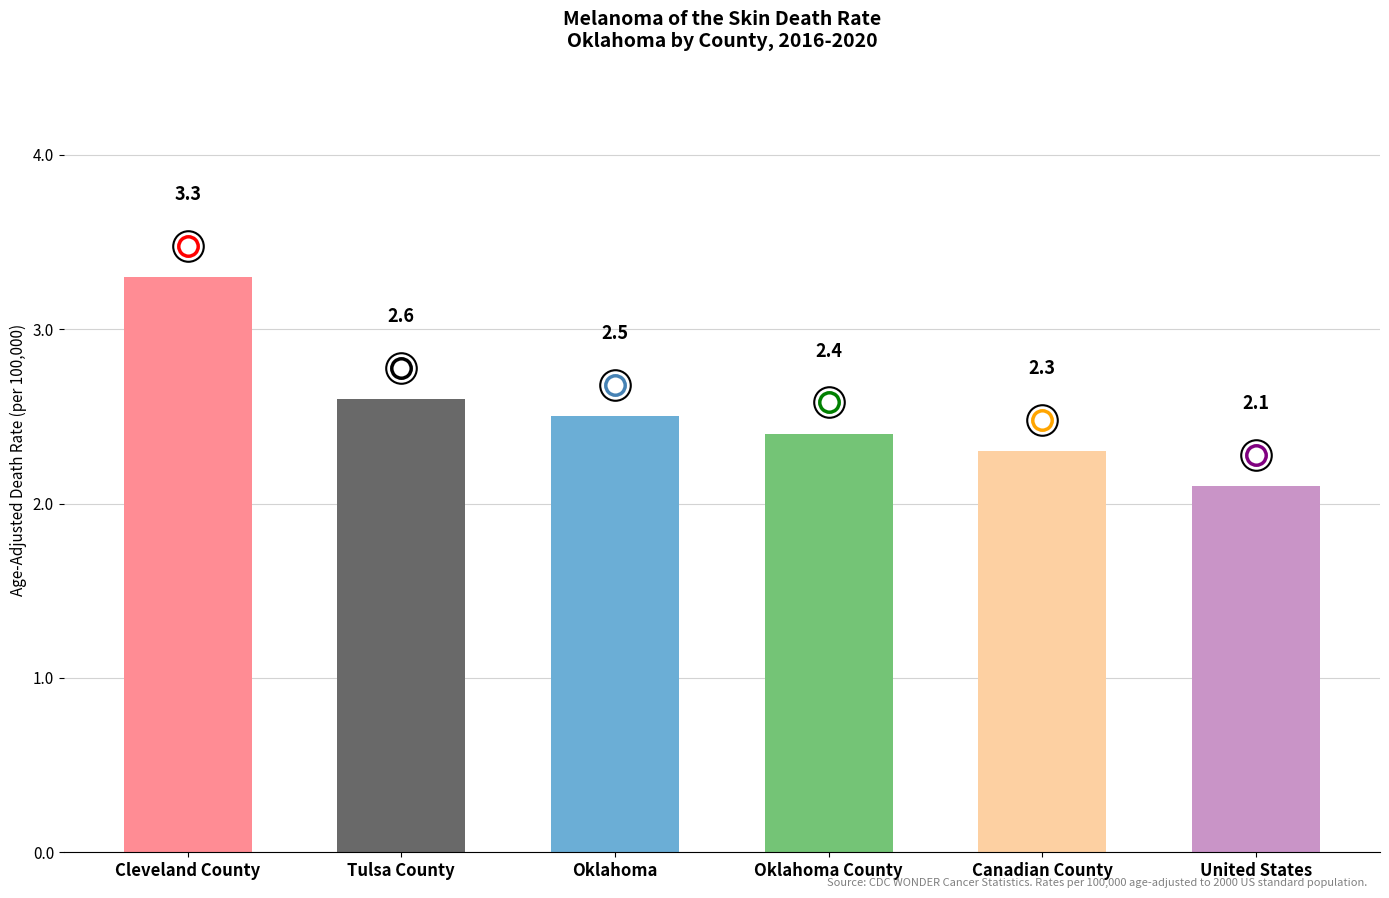

True or false: the data shows 3.8 at Oklahoma.

False